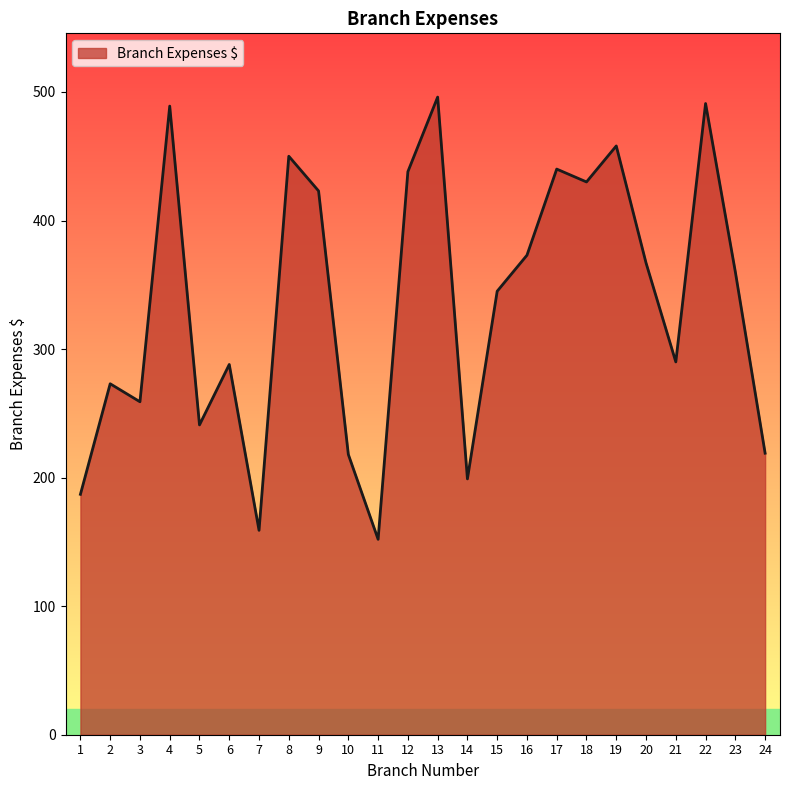

At which category does the data reach its first local valley?

3